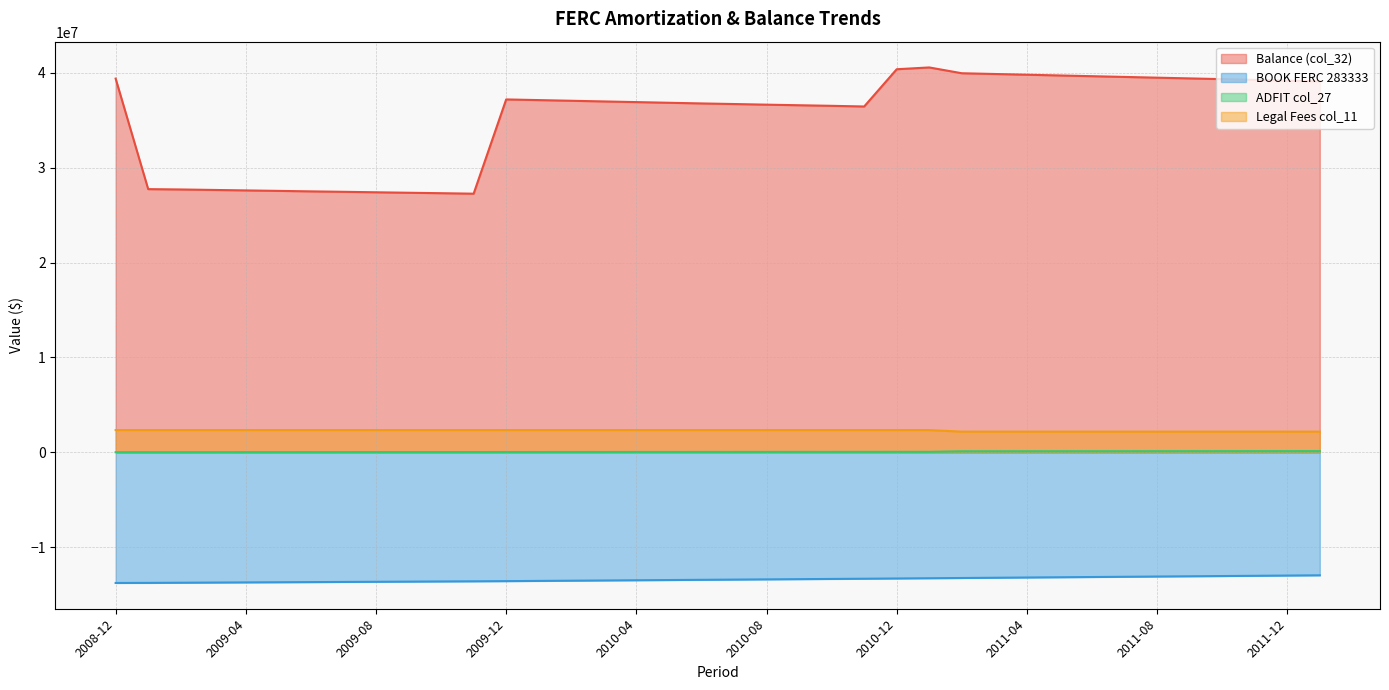

What is the minimum value for Legal_Fees?

2168403.6